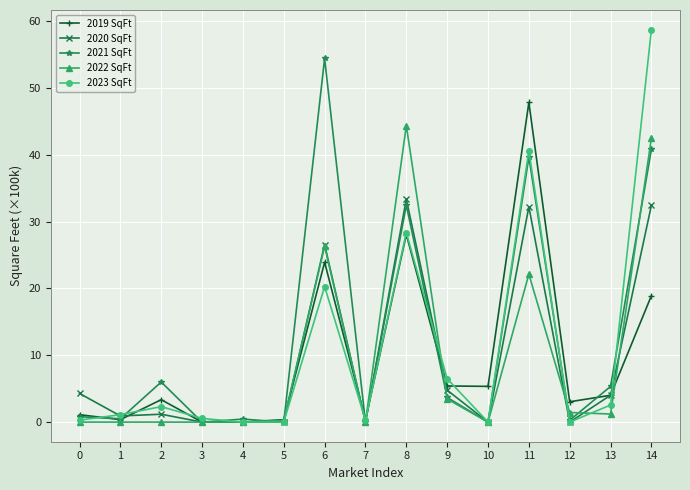

At how many categories does at least one series exceed 15?

4